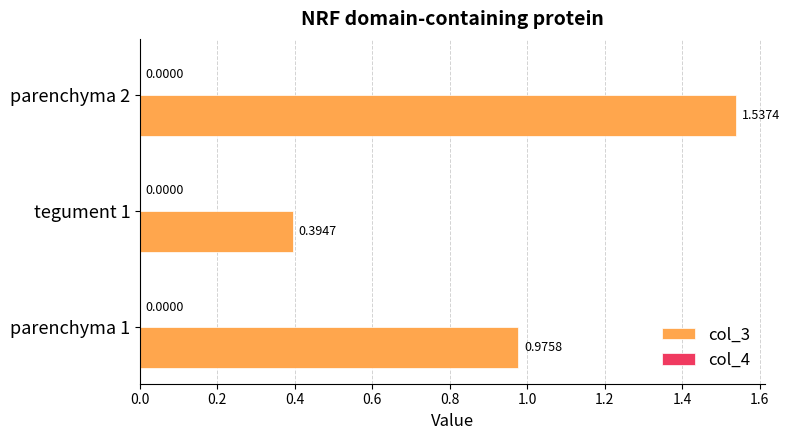

Which series changed the most between parenchyma 1 and tegument 1?

col_3